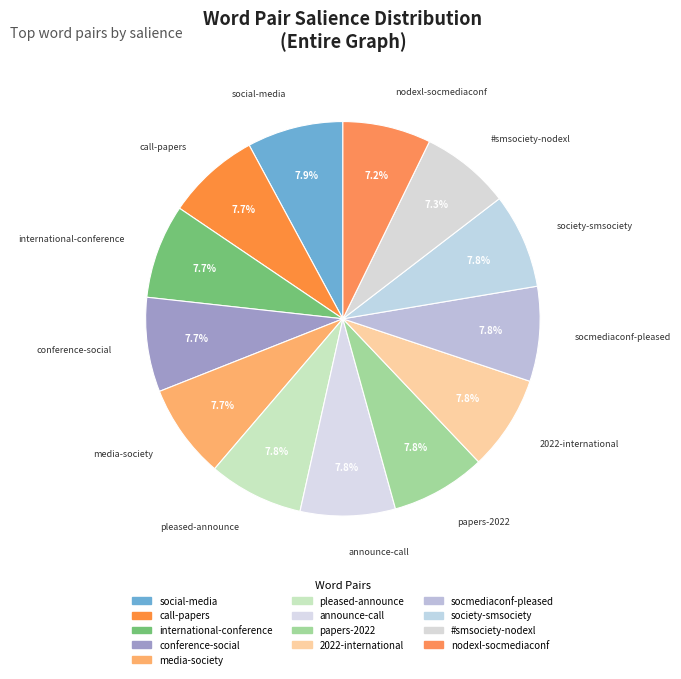

Between #smsociety-nodexl and nodexl-socmediaconf, which is larger?

#smsociety-nodexl